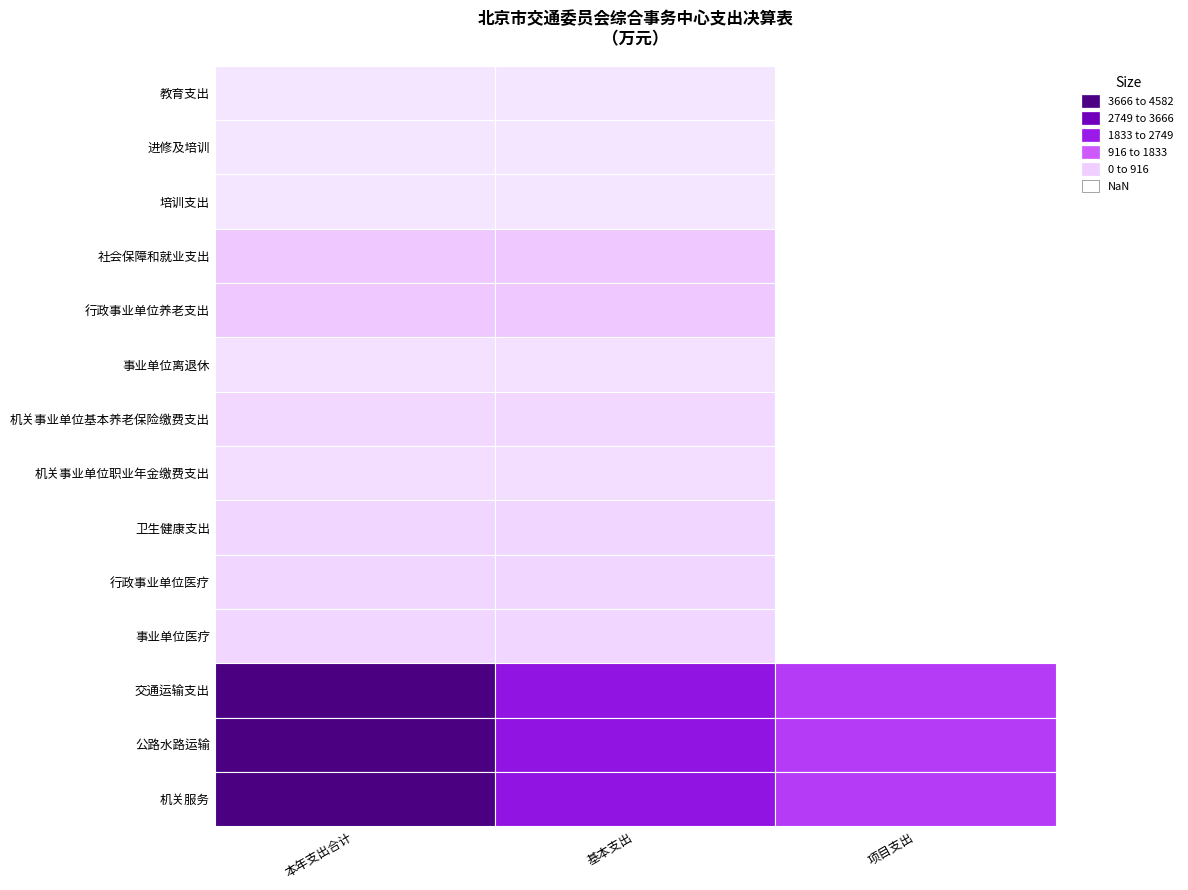

Reading left to right, extract all data points from this chart.

教育支出: 教育支出=3.1	进修及培训=3.1	培训支出=0.0
进修及培训: 教育支出=3.1	进修及培训=3.1	培训支出=0.0
培训支出: 教育支出=3.1	进修及培训=3.1	培训支出=0.0
社会保障和就业支出: 教育支出=282.2	进修及培训=282.2	培训支出=0.0
行政事业单位养老支出: 教育支出=282.2	进修及培训=282.2	培训支出=0.0
事业单位离退休: 教育支出=63.7	进修及培训=63.7	培训支出=0.0
机关事业单位基本养老保险缴费支出: 教育支出=142.7	进修及培训=142.7	培训支出=0.0
机关事业单位职业年金缴费支出: 教育支出=75.8	进修及培训=75.8	培训支出=0.0
卫生健康支出: 教育支出=158.1	进修及培训=158.1	培训支出=0.0
行政事业单位医疗: 教育支出=158.1	进修及培训=158.1	培训支出=0.0
事业单位医疗: 教育支出=158.1	进修及培训=158.1	培训支出=0.0
交通运输支出: 教育支出=4582.3	进修及培训=2736.9	培训支出=1845.5
公路水路运输: 教育支出=4582.3	进修及培训=2736.9	培训支出=1845.5
机关服务: 教育支出=4582.3	进修及培训=2736.9	培训支出=1845.5